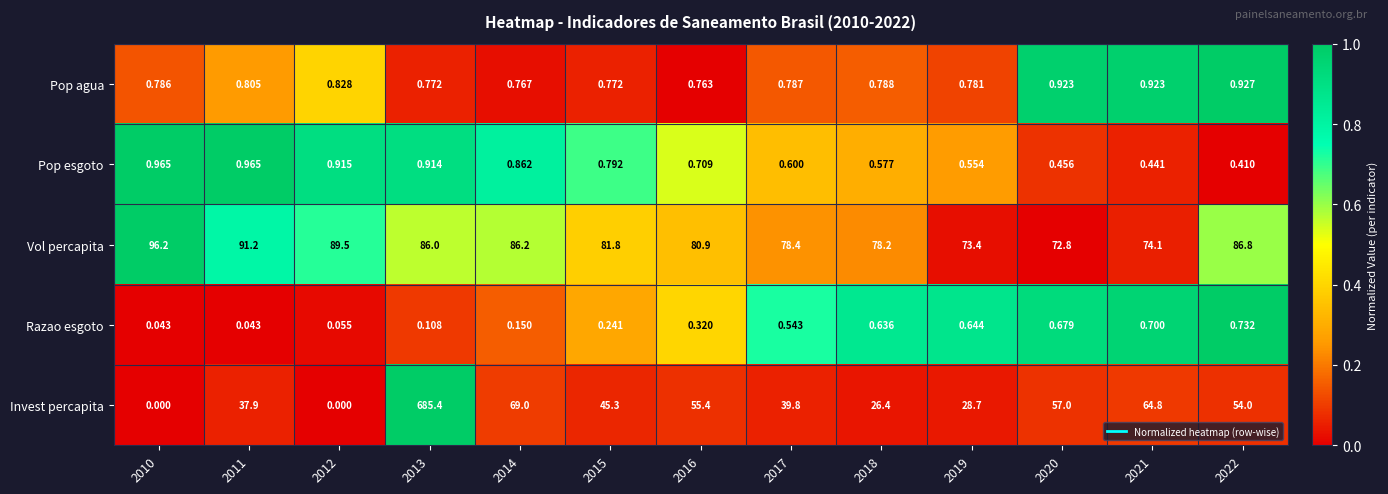

At 2013, list the series in order from largest to smallest.

Invest percapita, Vol percapita, Pop esgoto, Pop agua, Razao esgoto